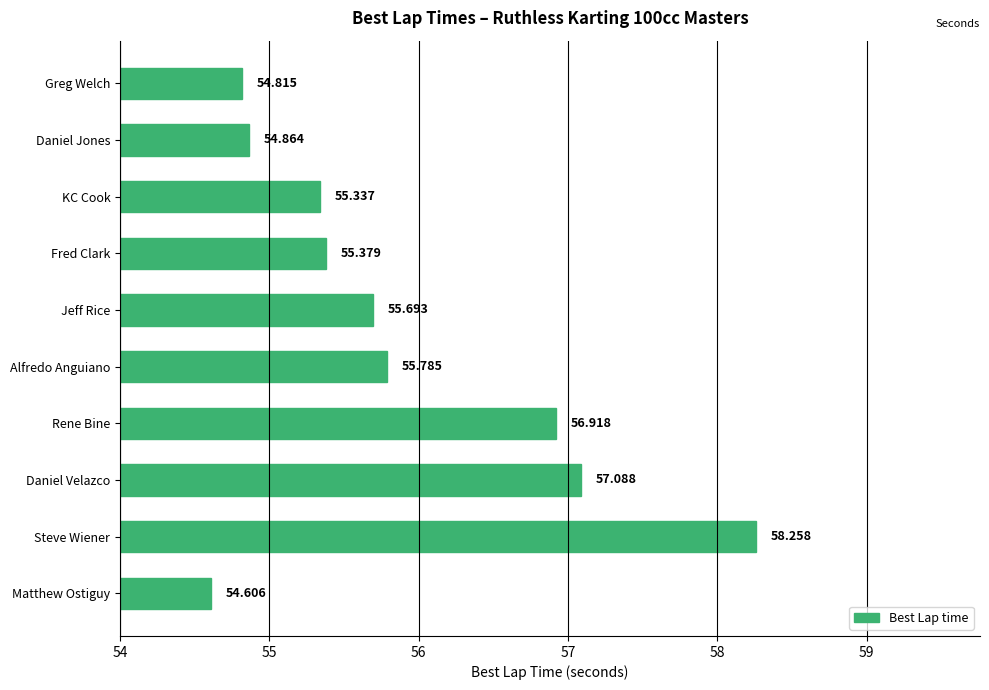

Which has a higher value, Daniel Velazco or Greg Welch?

Daniel Velazco